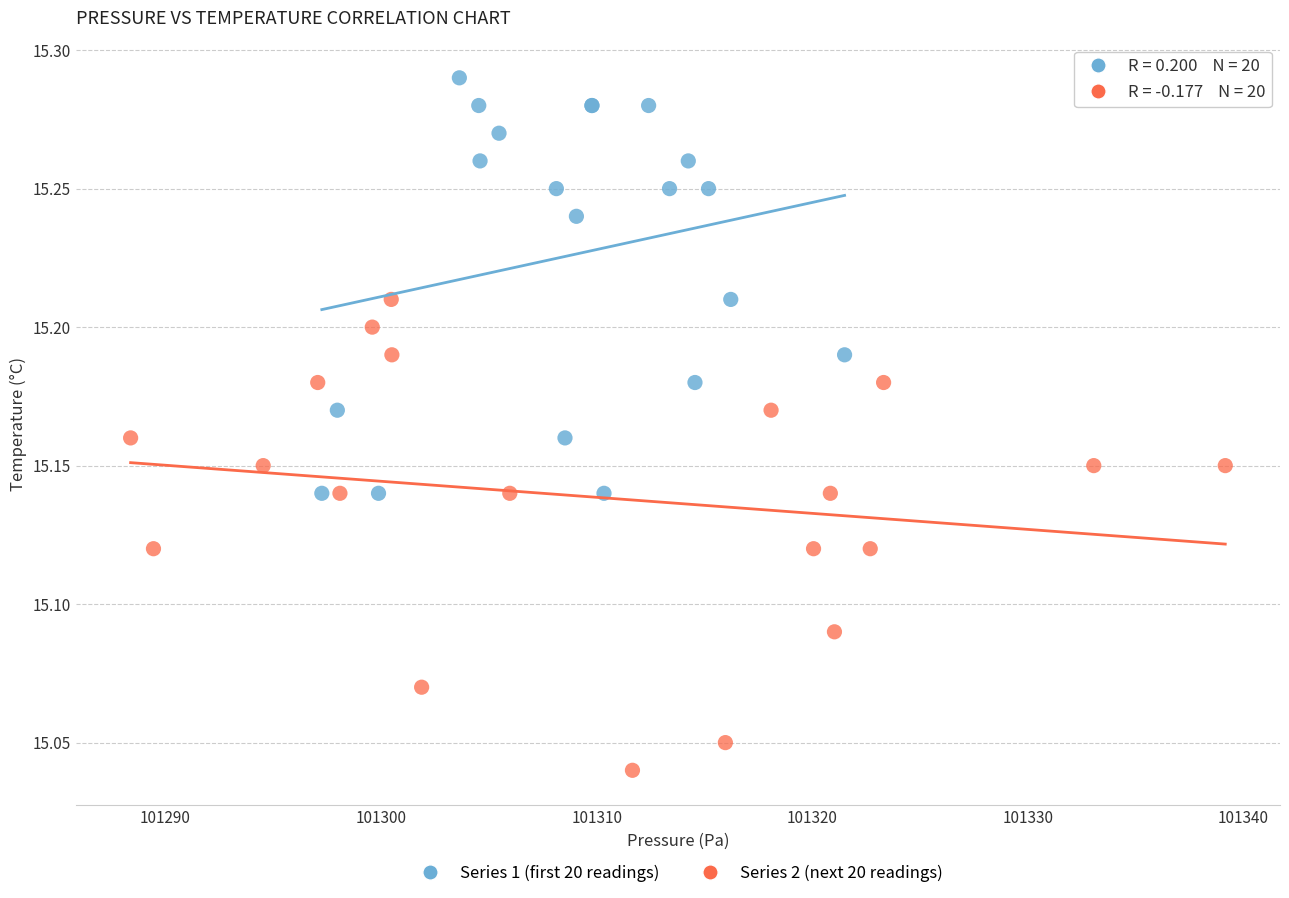

Which series contains the lowest Y value?

Series 2 (next 20 readings)